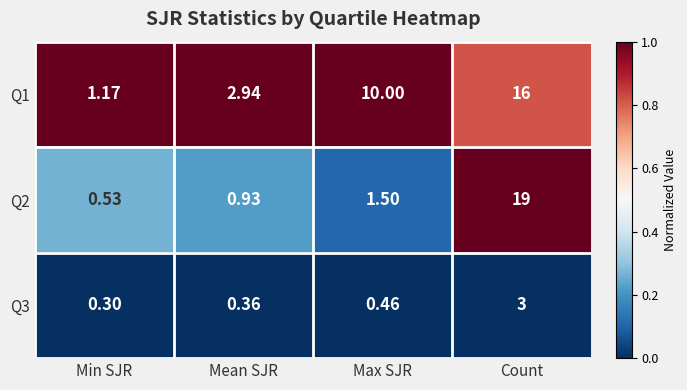

At how many categories does at least one series exceed 0?

4